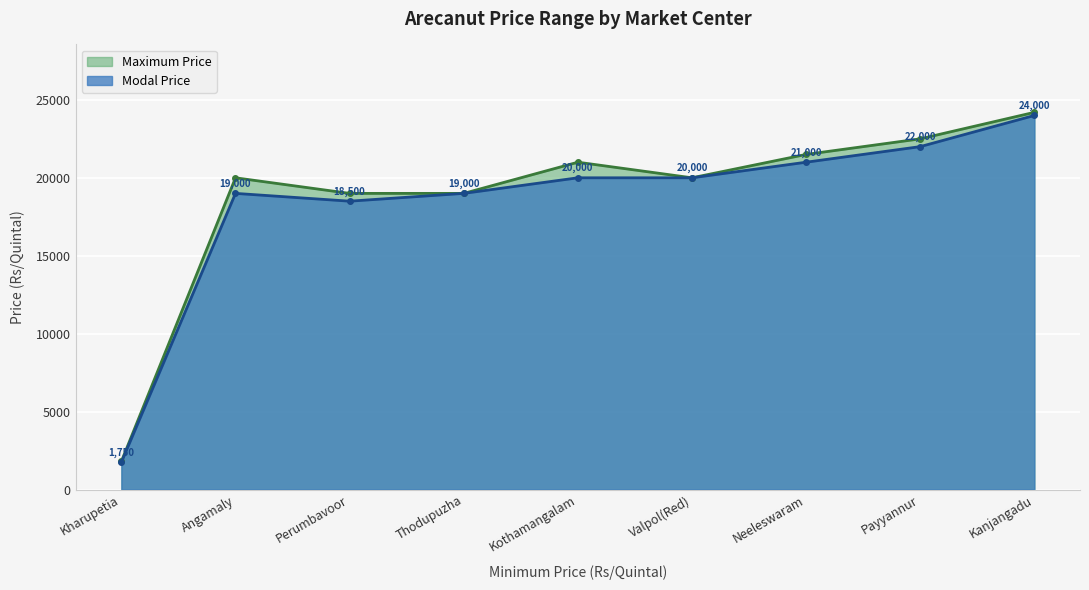

What is the label of the 3rd point from the left?

Perumbavoor